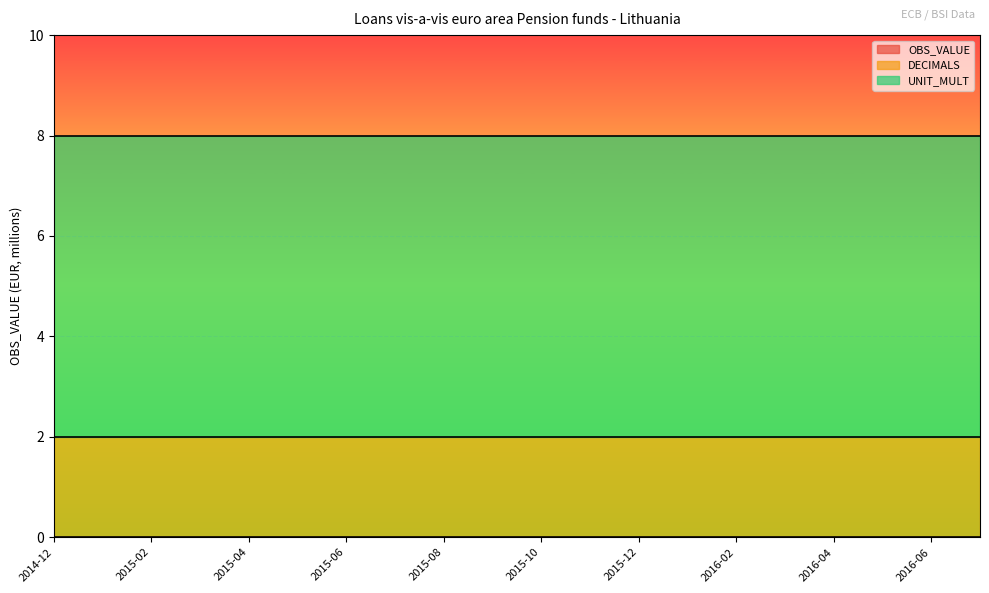

At how many categories does at least one series exceed 5?

20